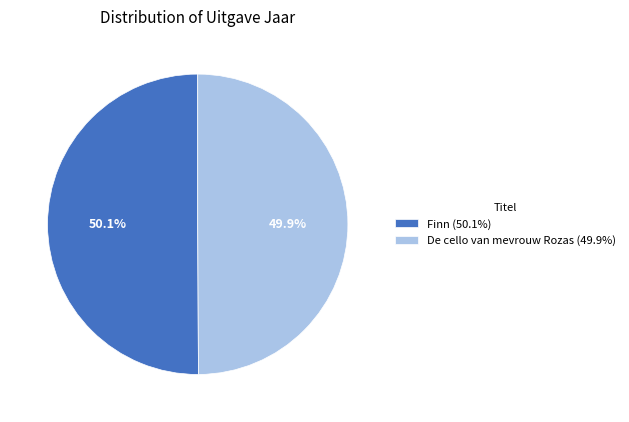

Is it true that Finn is 55% of the pie?

False